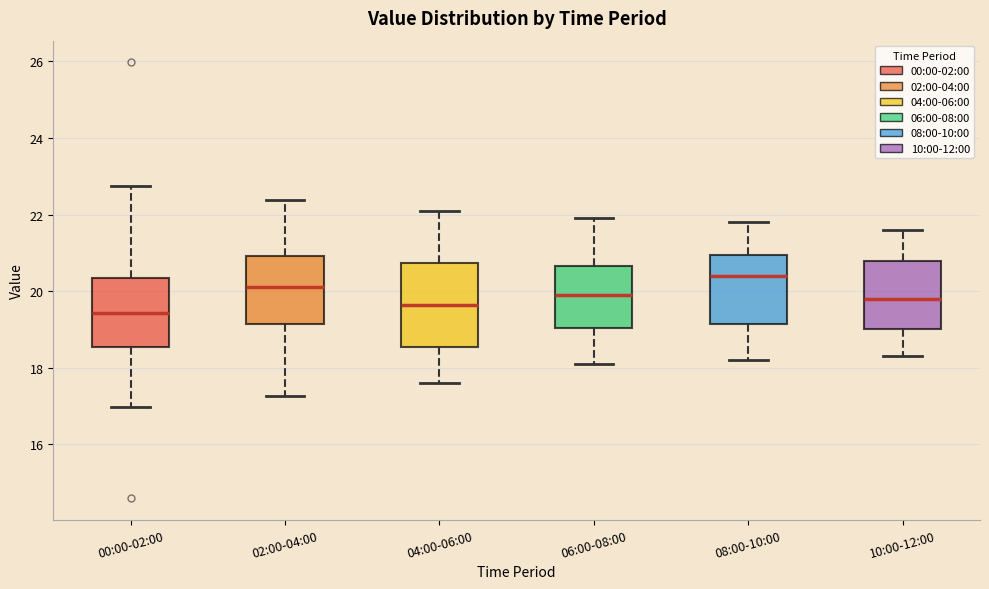

Which box has the highest median line?

08:00-10:00